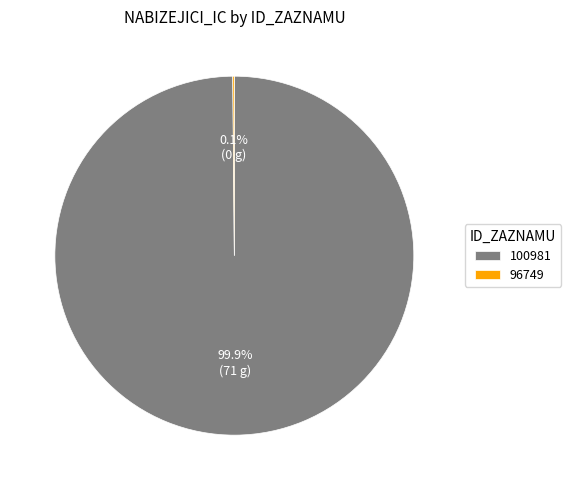

Is 100981 the majority of the pie?

Yes